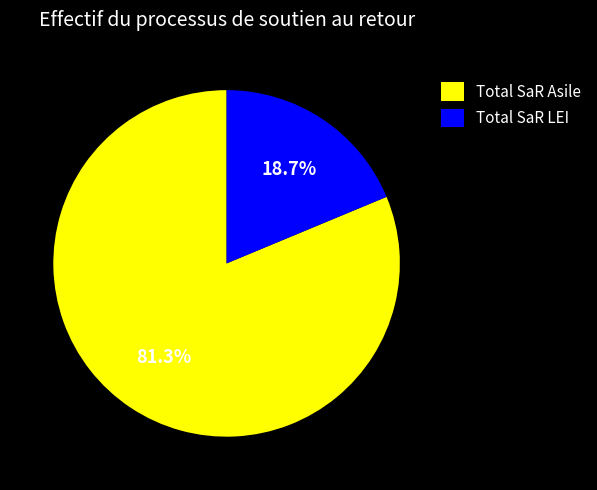

To the nearest percent, what is the average slice percentage?

50%